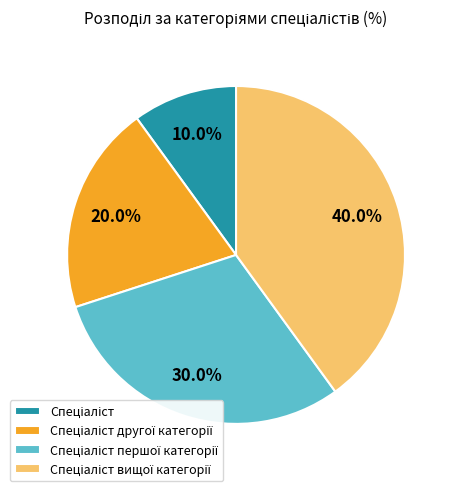

Is there any slice that represents more than half of the pie?

No